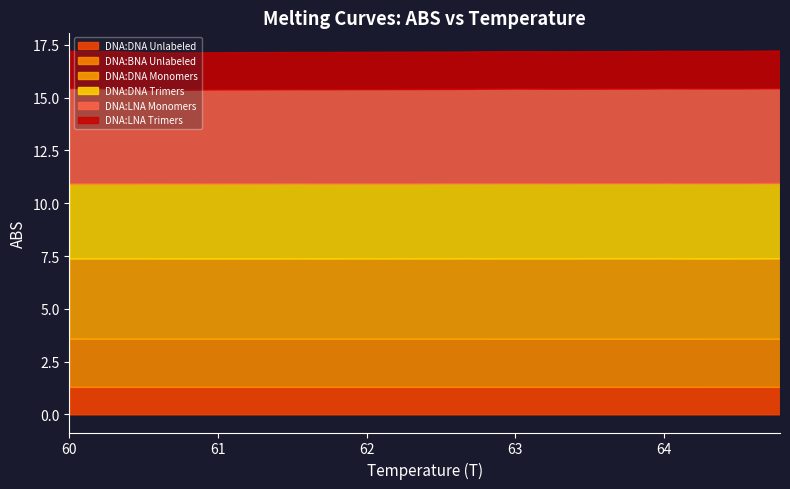

Which series changed the most between 60.54 and 64.78?

DNA:LNA Monomers